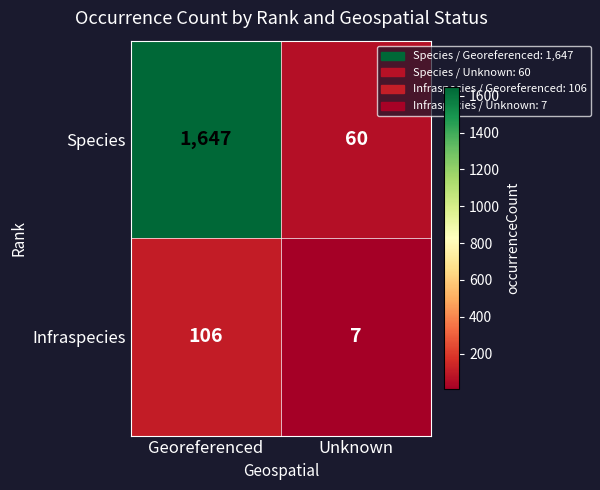

What is the minimum value for Infraspecies?

7